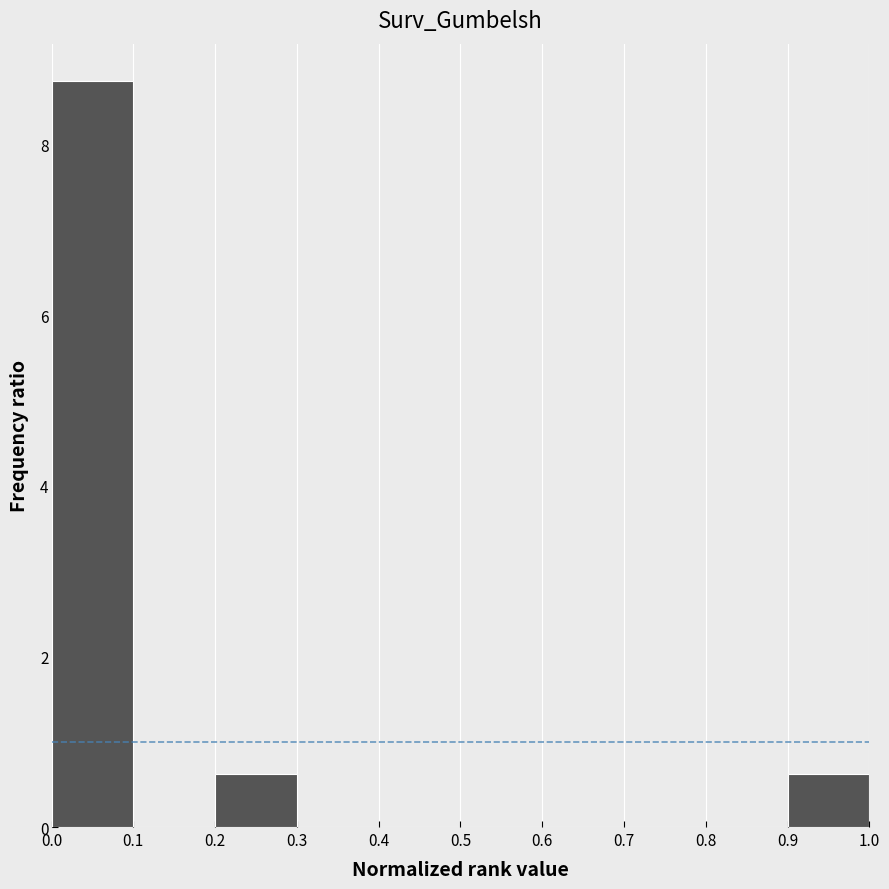

Which range on the x-axis has the tallest bar?

0.0 to 0.1